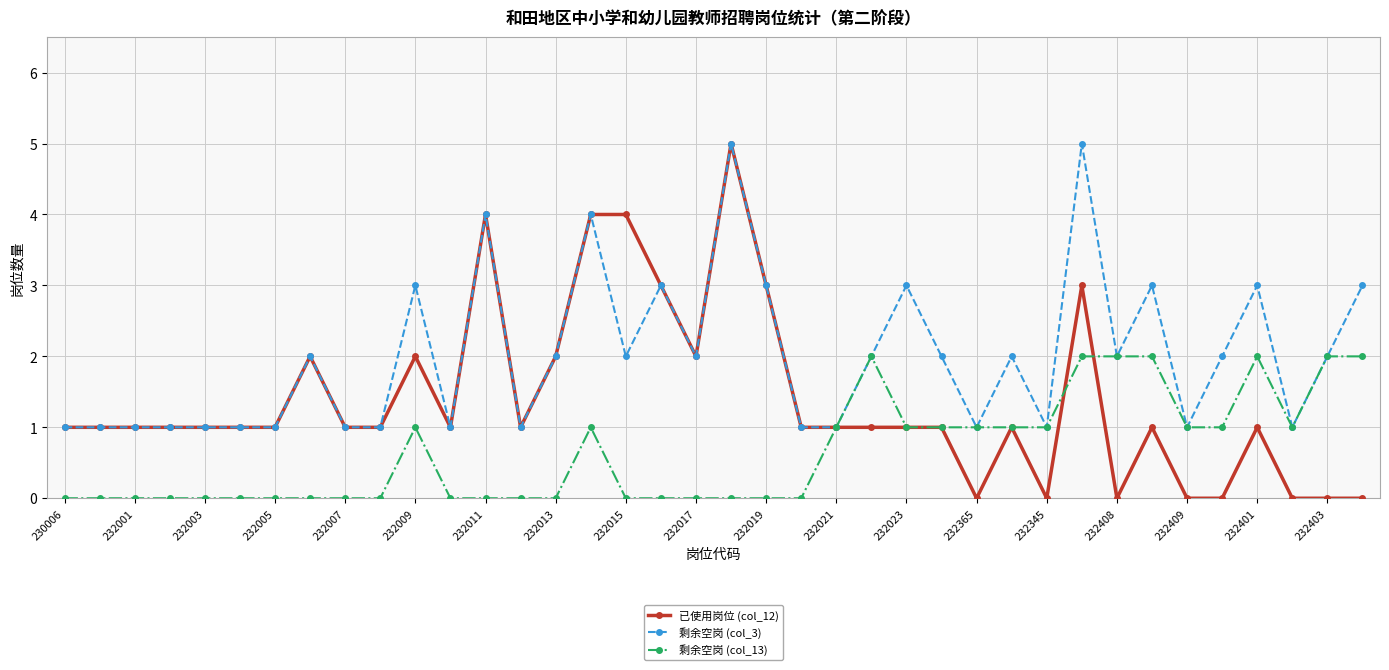

How many lines are shown in the chart?

3